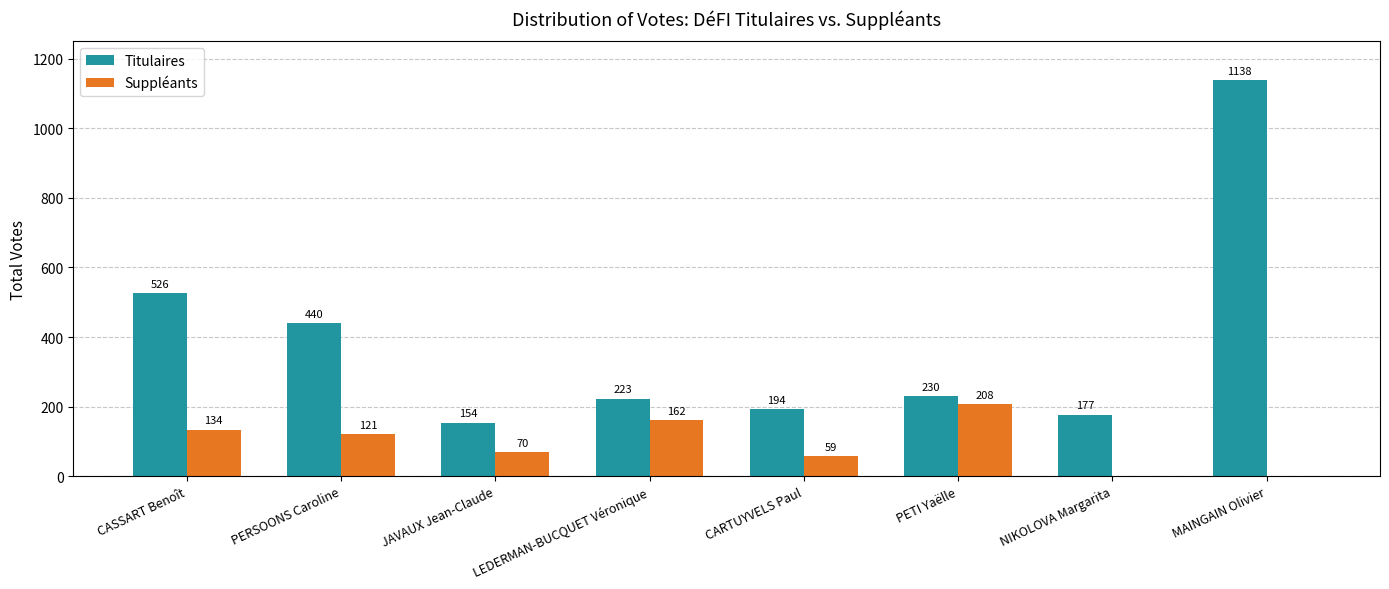

At which category is the sum across all series the highest?

MAINGAIN Olivier